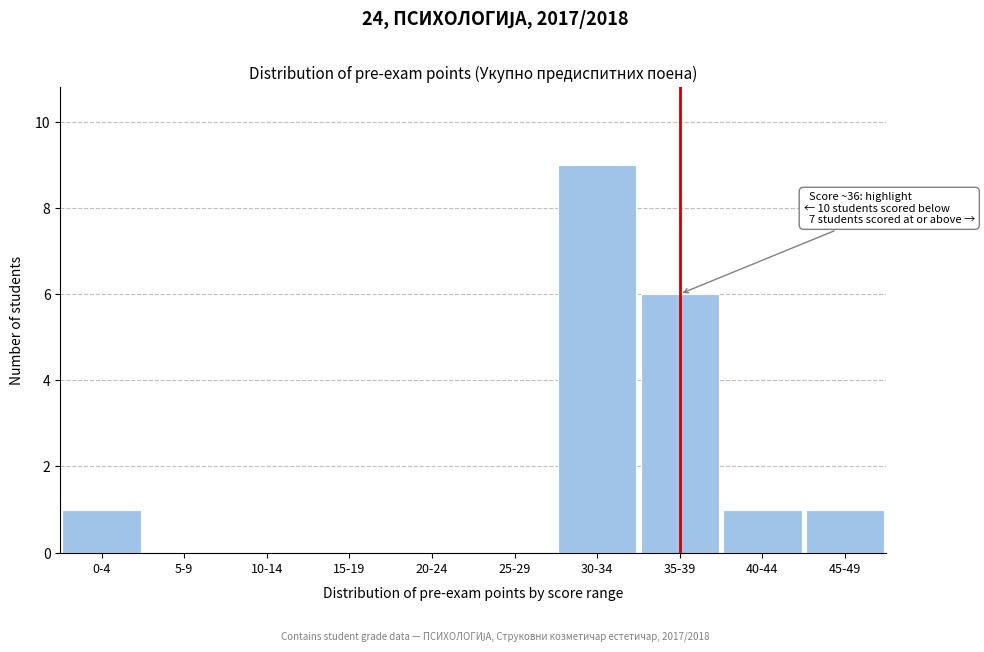

Reading left to right, extract all data points from this chart.

0-4=1	5-9=0	10-14=0	15-19=0	20-24=0	25-29=0	30-34=9	35-39=6	40-44=1	45-49=1